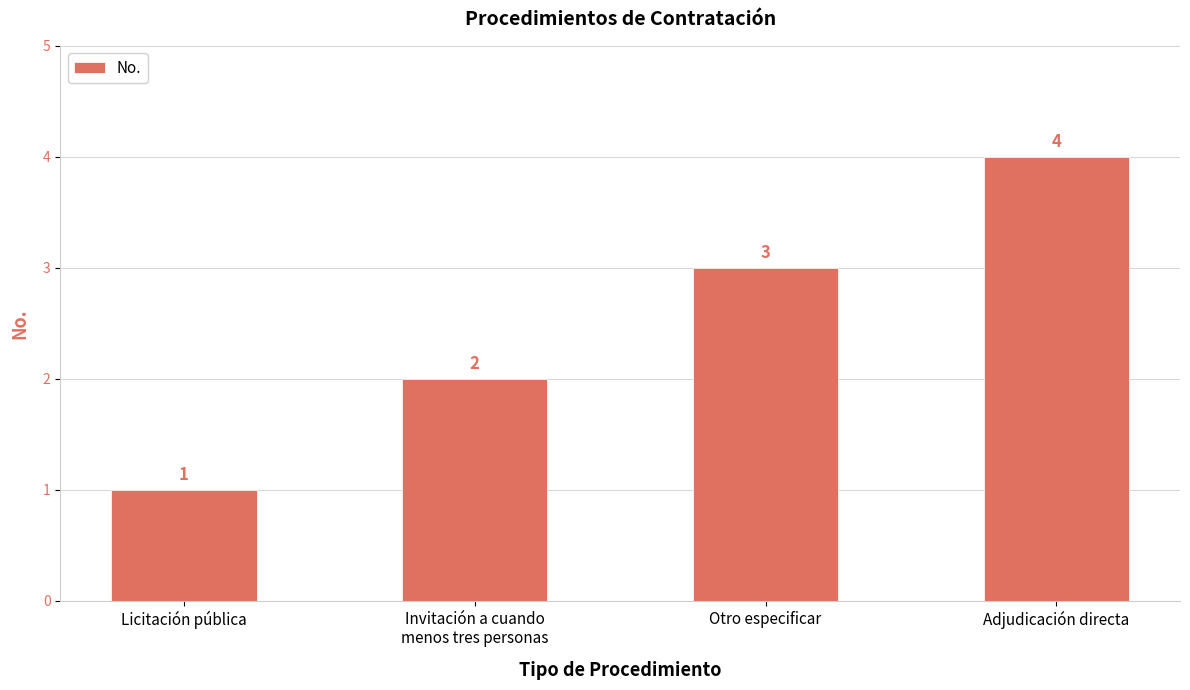

Which has a higher value, Licitación pública or Adjudicación directa?

Adjudicación directa